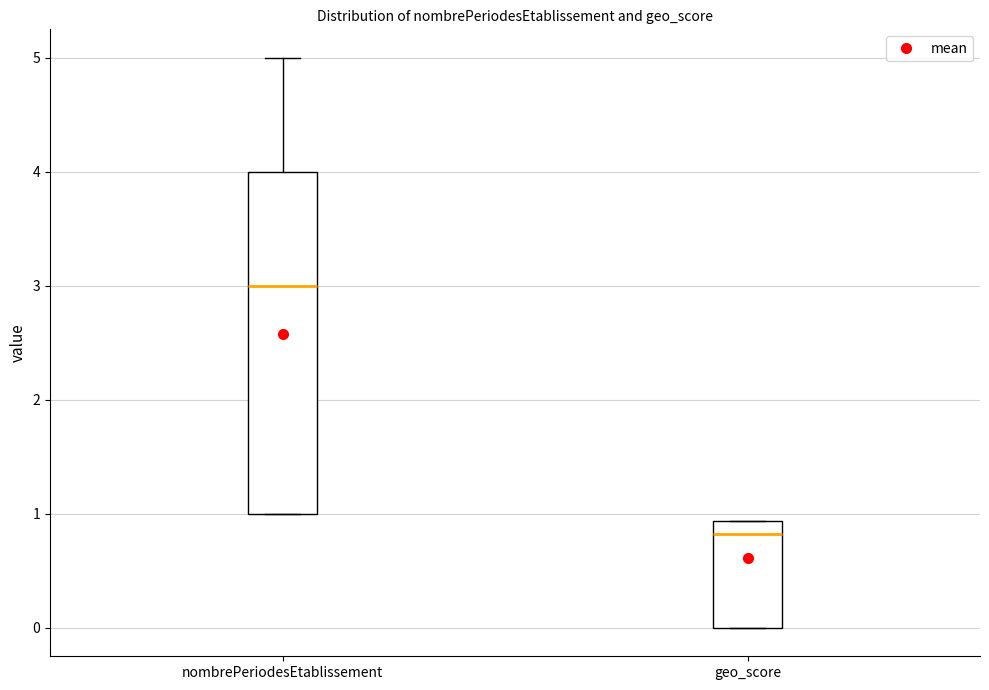

Reading left to right, read every box against the y-axis: the position of its median line, the range the box covers, and the ends of its whiskers. The values are not printed on the chart, so give them approximately, as read against the axis.

nombrePeriodesEtablissement: median 3.0, box 1.0 to 4.0, whiskers 1.0 to 5.0
geo_score: median 0.8, box 0.0 to 0.9, whiskers 0.0 to 0.9